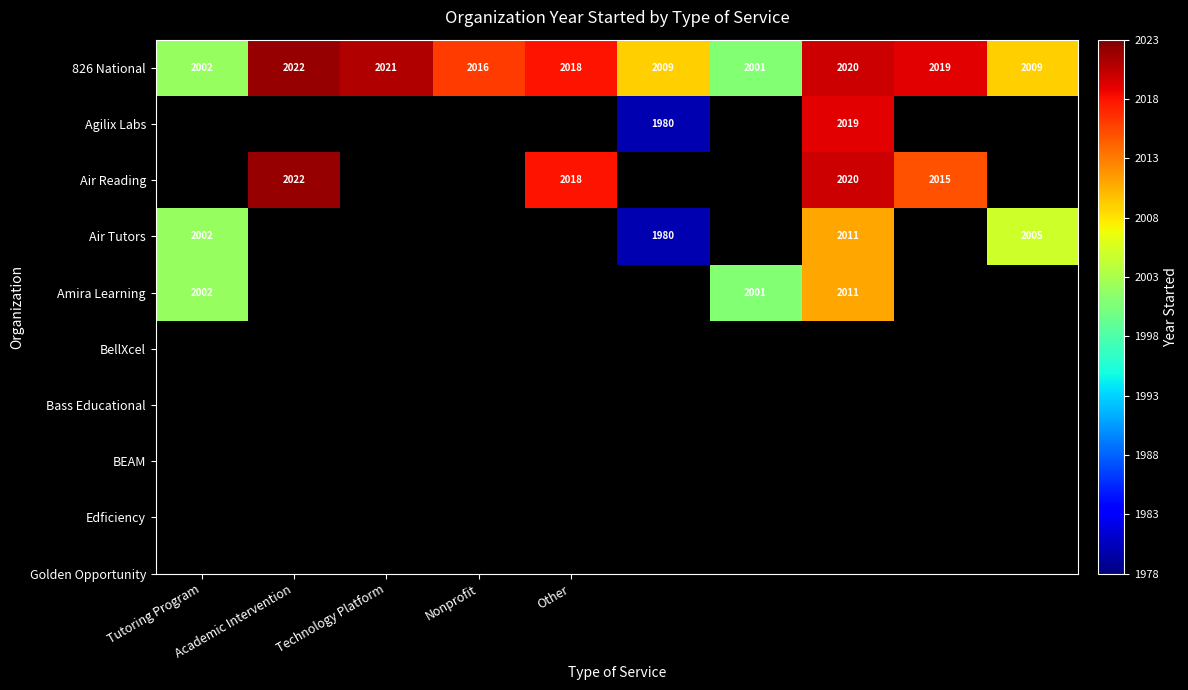

At which label does 826 National first exceed 2018?

Academic Intervention